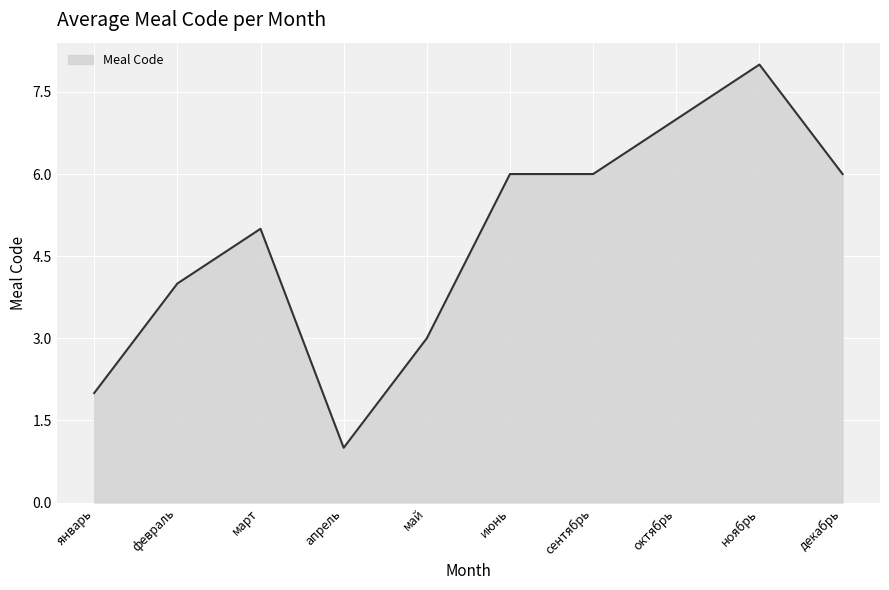

What is the maximum value shown in the chart?

8